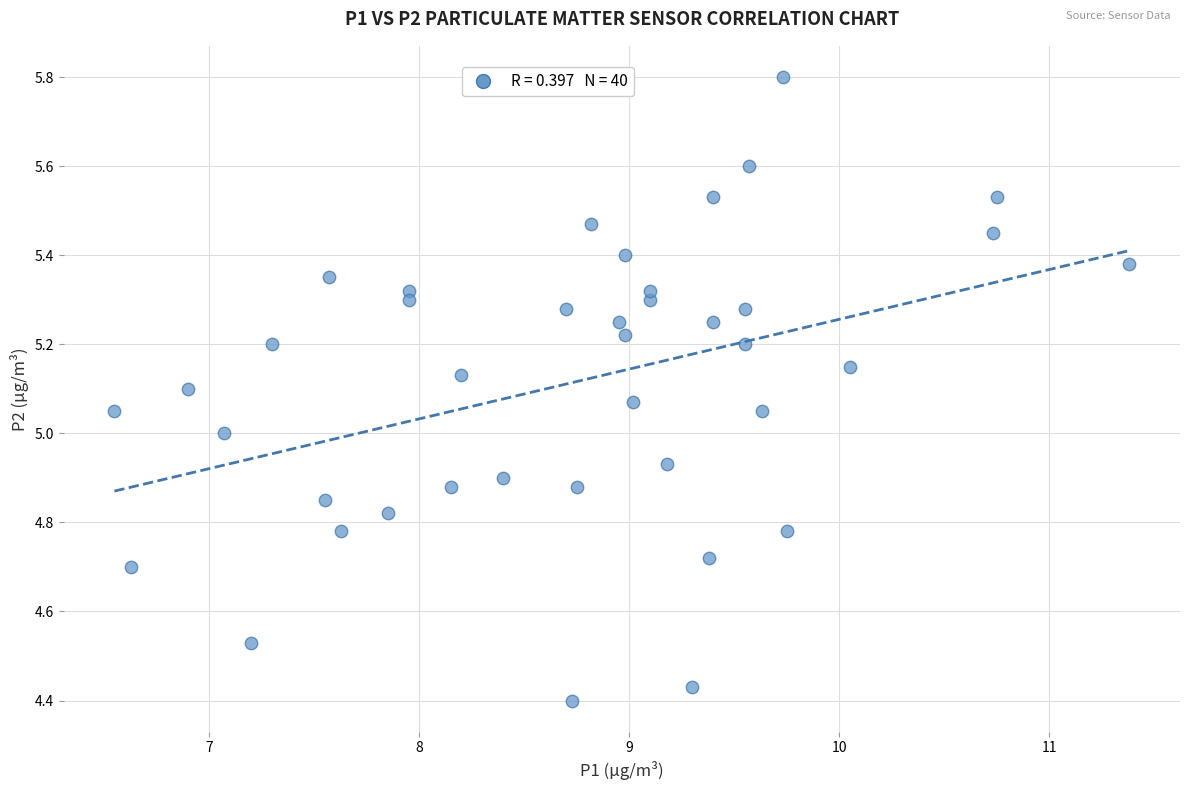

What is the range of Y values (max minus min)?

1.4